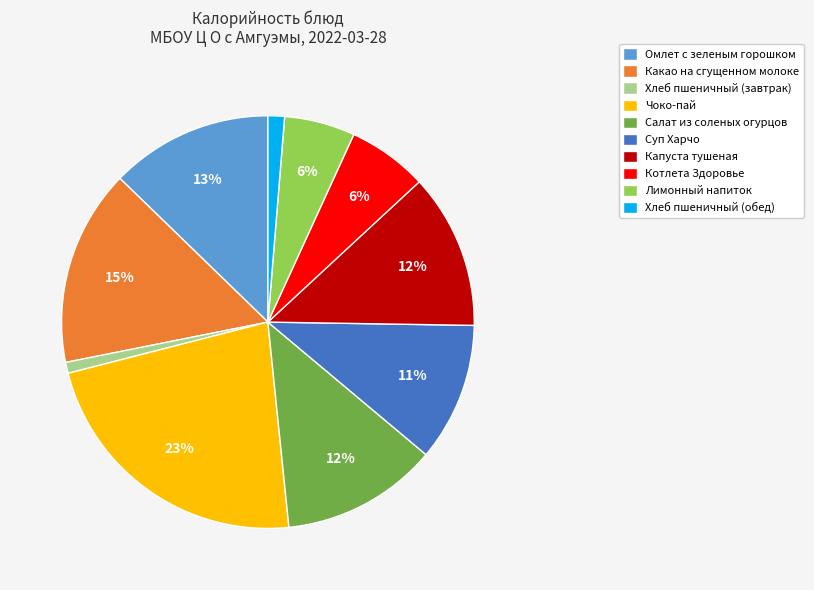

Is there any slice that represents more than half of the pie?

No